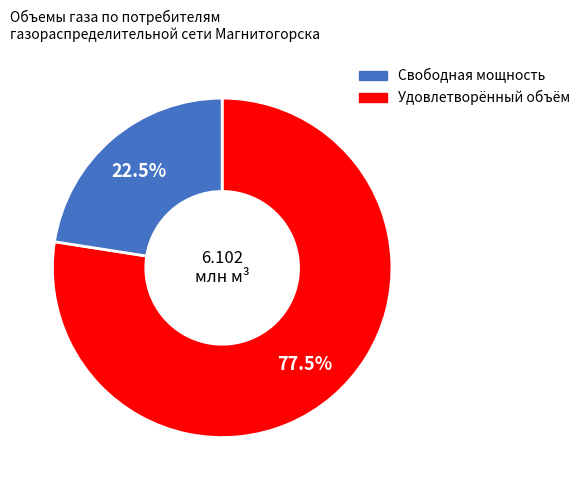

Is there any slice that represents more than half of the pie?

Yes